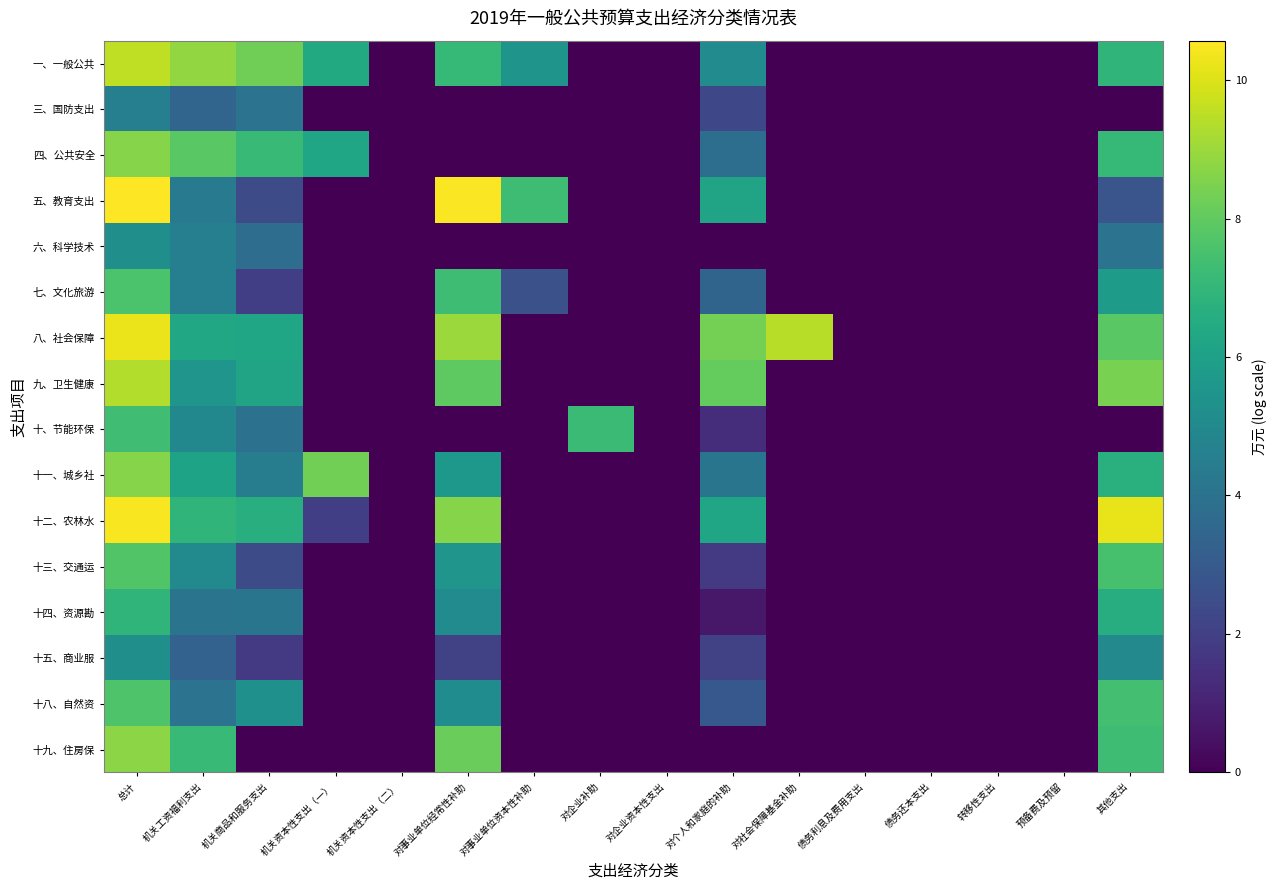

Between 机关商品和服务支出 and 对事业单位经常性补助, which is larger?

机关商品和服务支出